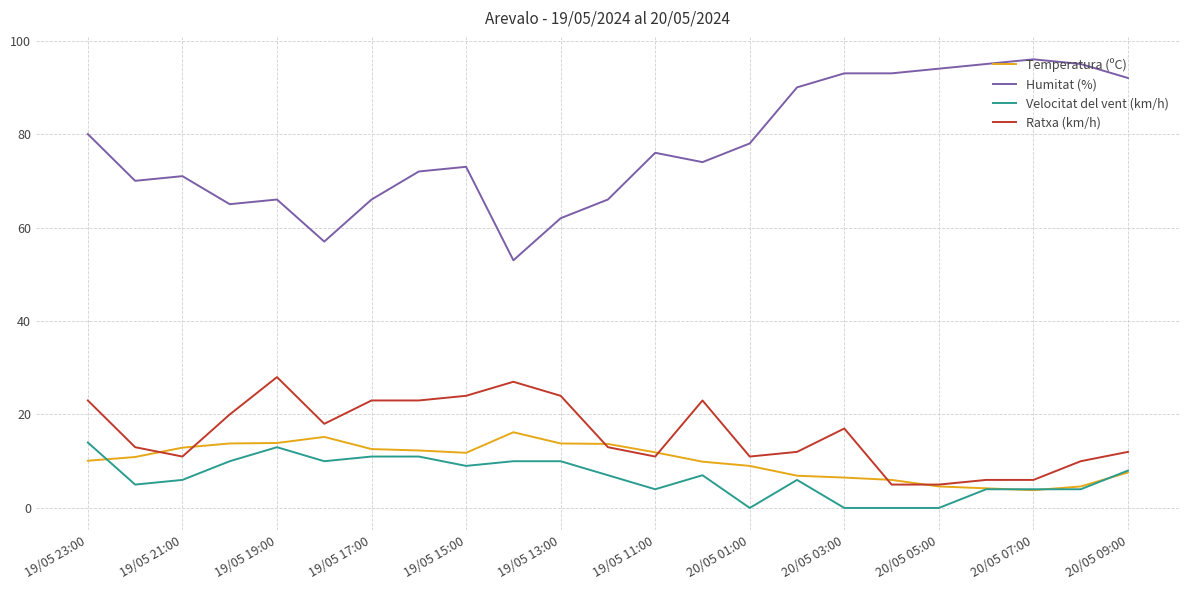

True or false: Velocitat del vent (km/h) and Humitat (%) intersect in this chart.

False